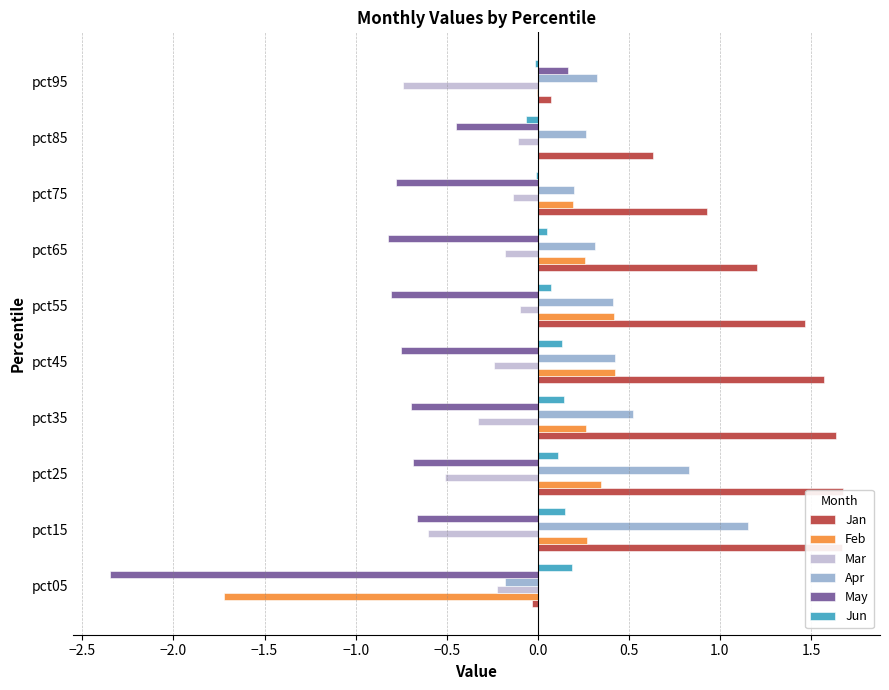

What position from the right is 1.0?

2